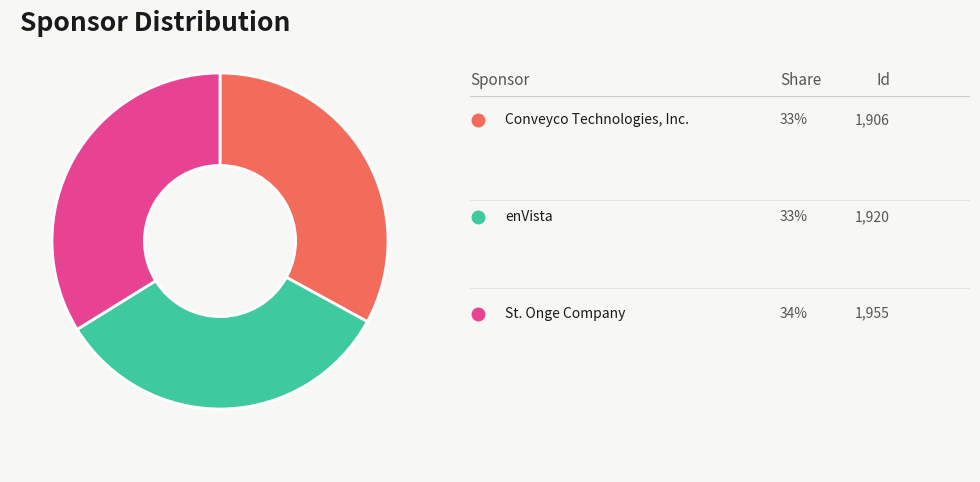

Is there any slice that represents more than half of the pie?

No